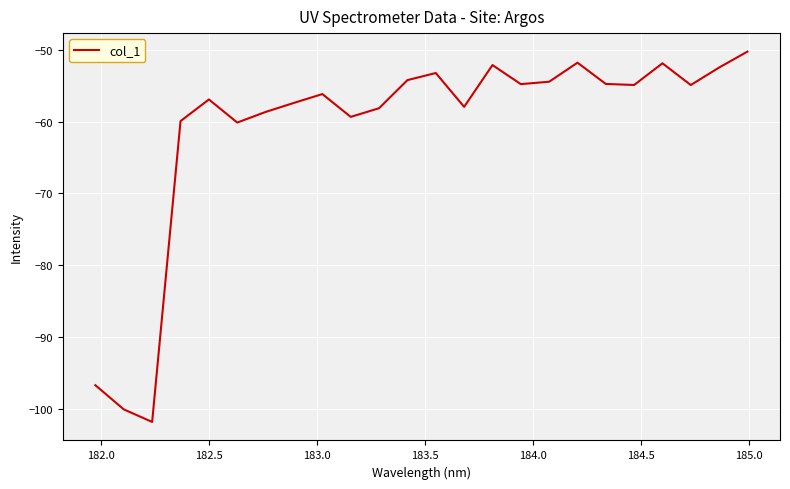

What is the difference between the maximum and minimum values?

51.6